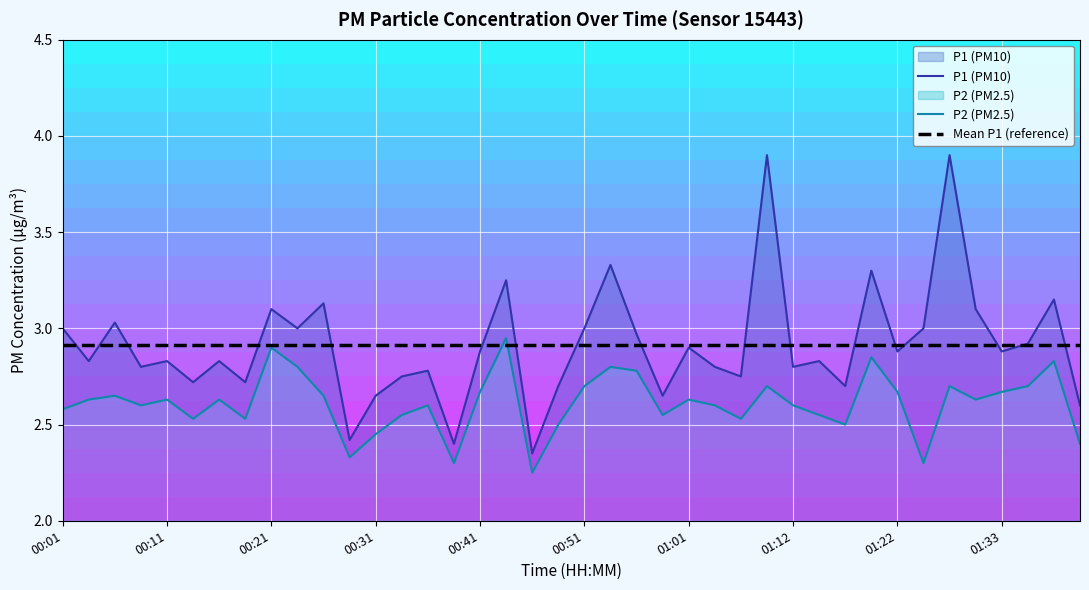

What is the difference between the maximum and minimum values in the P1 (PM10) series?

1.5